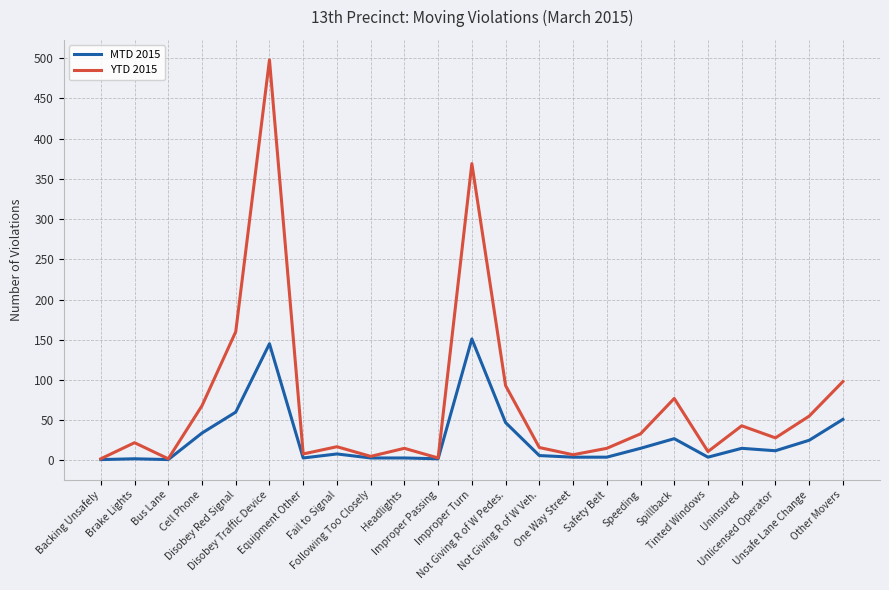

Which series has the widest spread of values?

YTD 2015